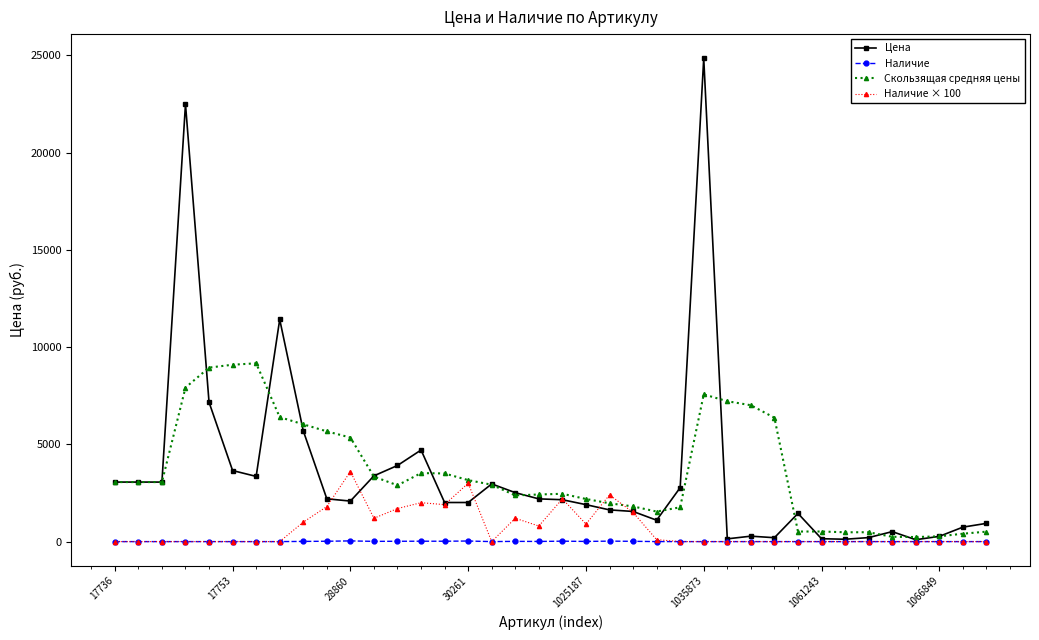

True or false: Наличие × 100 has more than 0 interior local peaks.

True